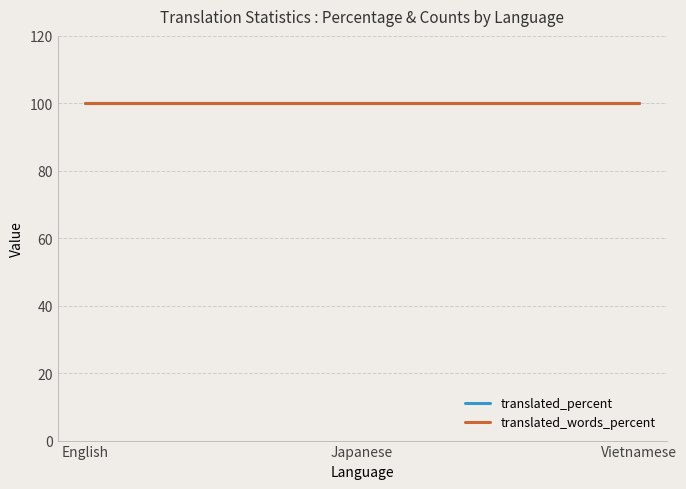

What is the total value across all series at English?

200